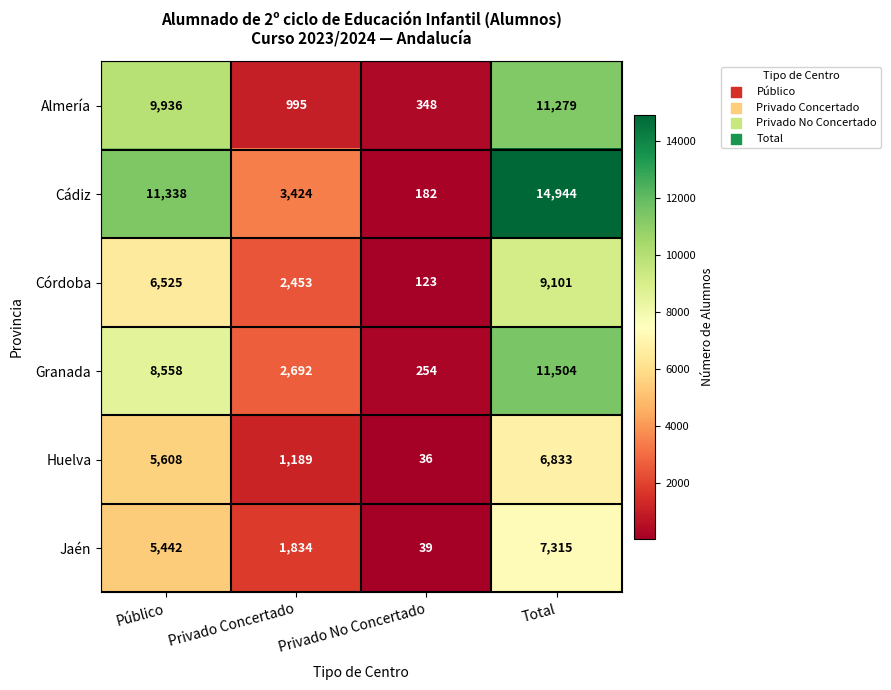

Count the Córdoba values in the range 2453 to 9101.

3